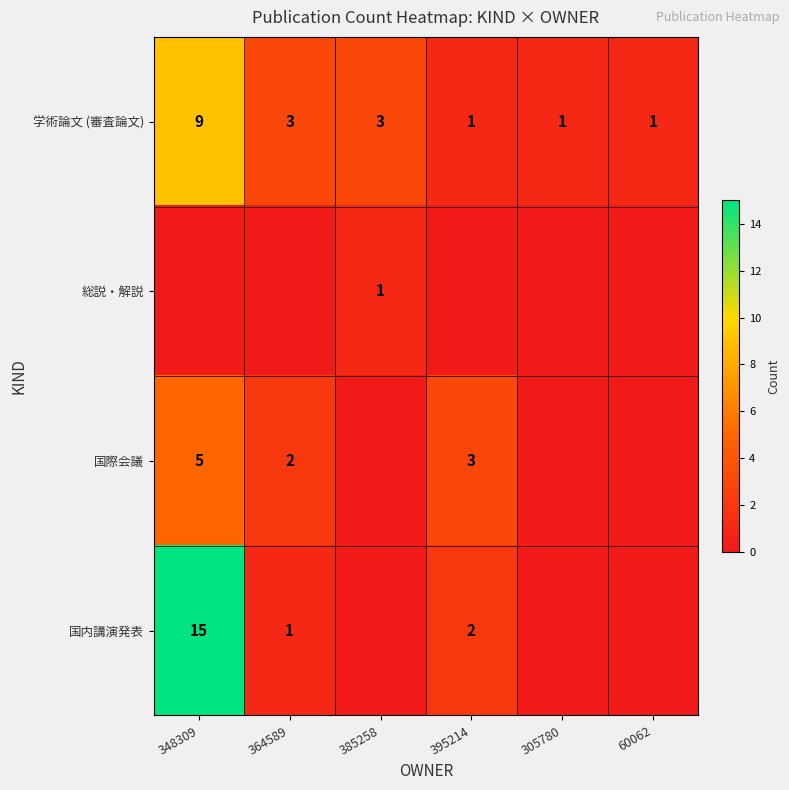

Is it true that 学術論文 (審査論文) equals 1 at 60062?

True